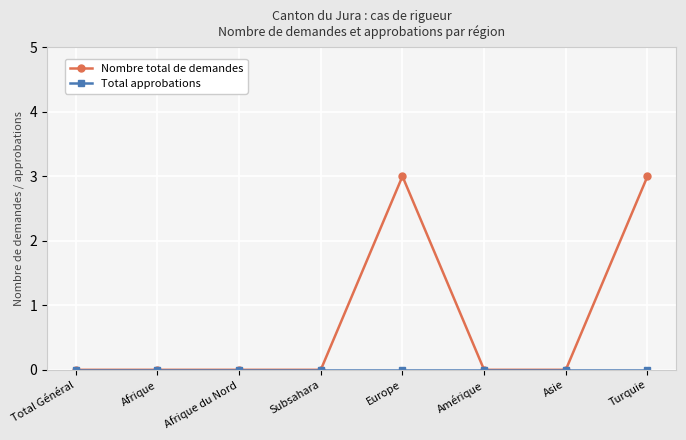

How many data points does each series have?

8